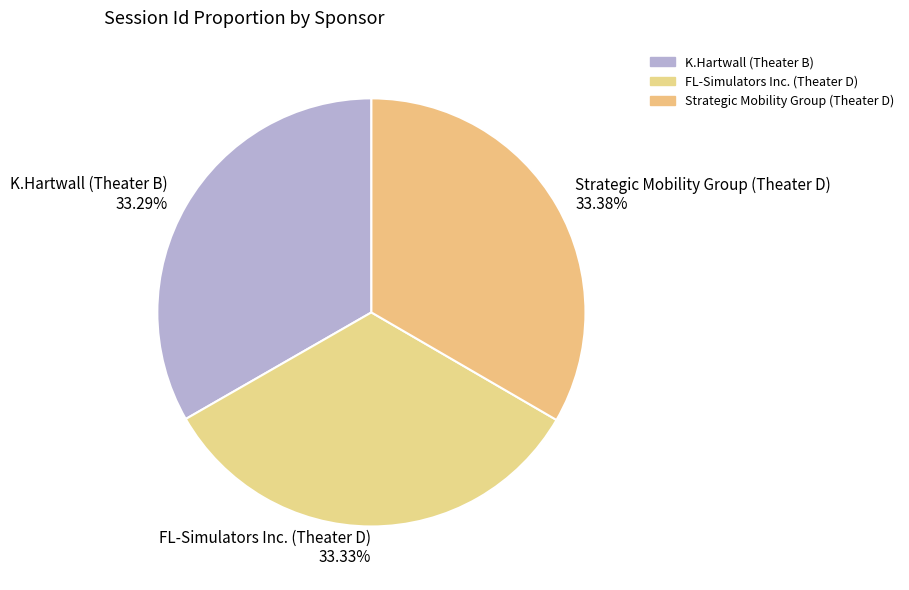

What percentage is the Strategic Mobility Group (Theater D) slice, to the nearest percent?

33%